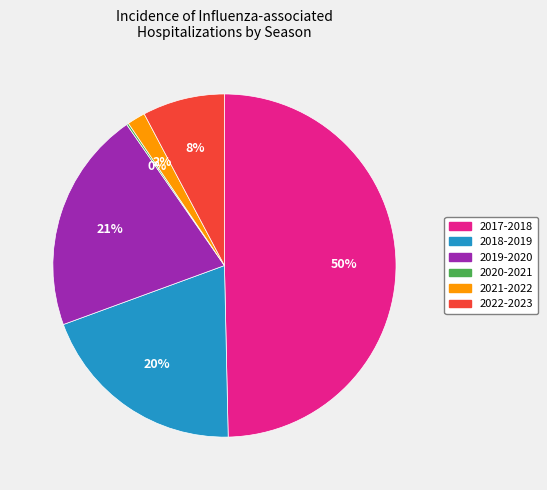

Do 2021-2022 and 2017-2018 together represent more than half of the pie?

Yes